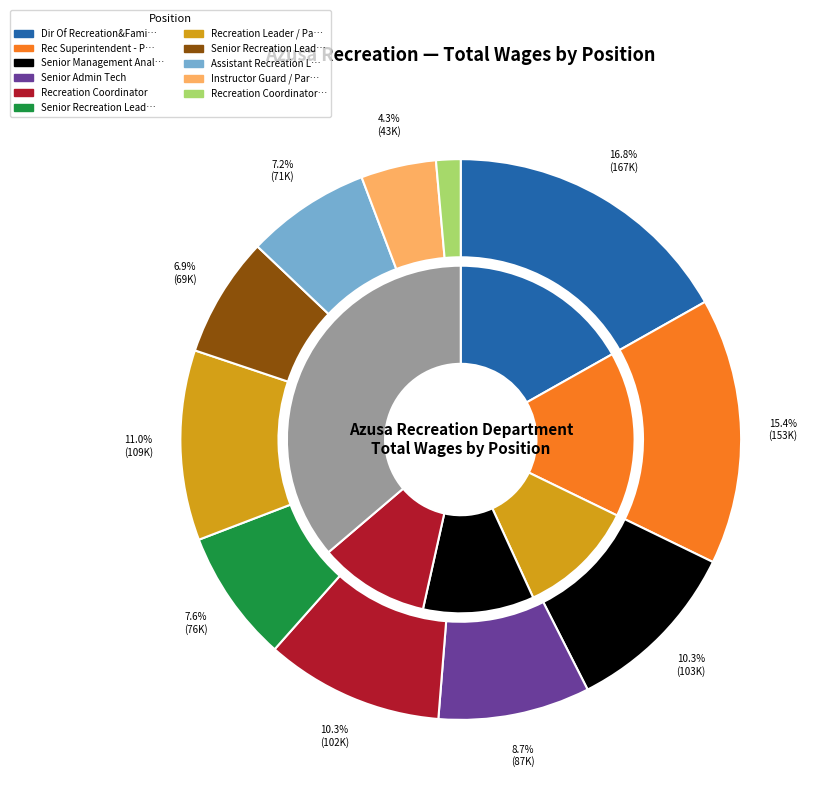

Count the number of slices in the pie.

11